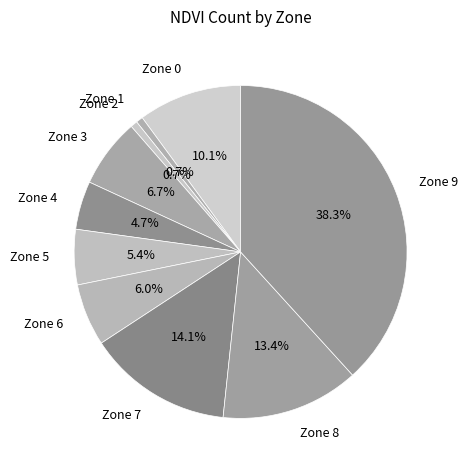

Does Zone 6 account for over 50% of the chart?

No